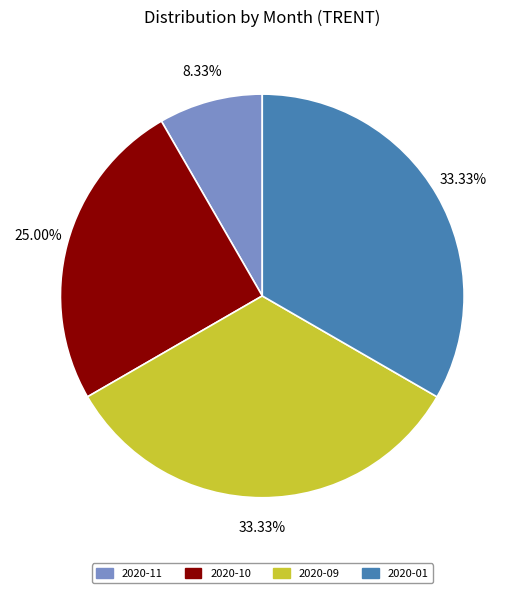

The 2020-01 slice represents 33% of the pie. True or false?

True